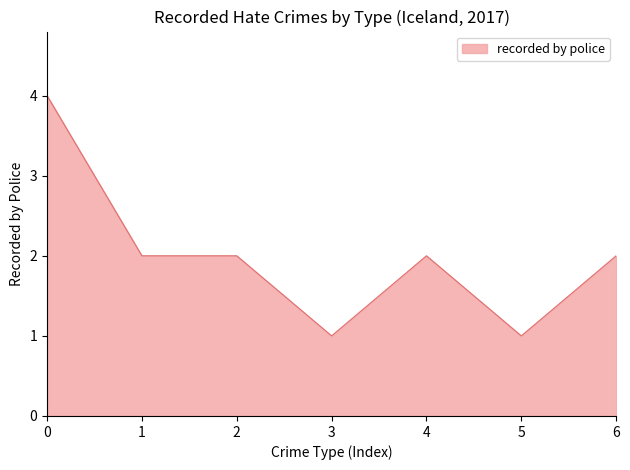

True or false: the data has more than 2 interior local peaks.

False